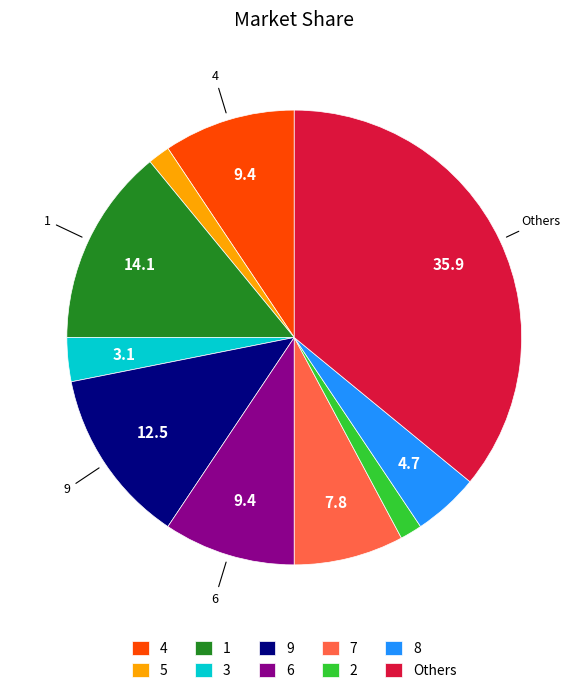

Does any single category account for the majority?

No